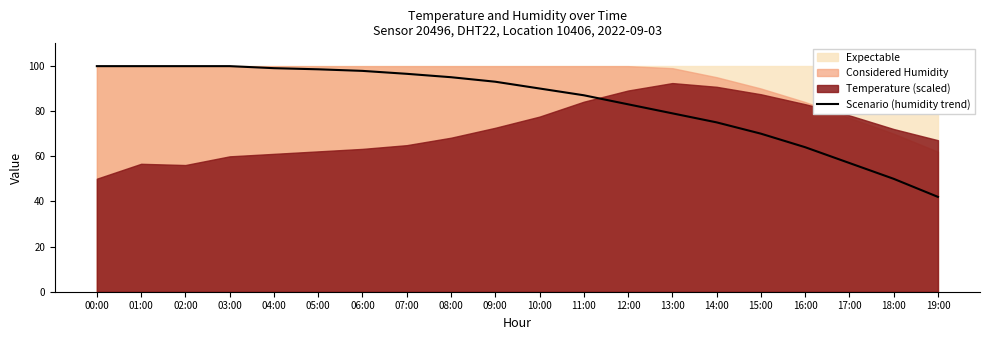

Which label corresponds to the largest value in the chart?

00:00